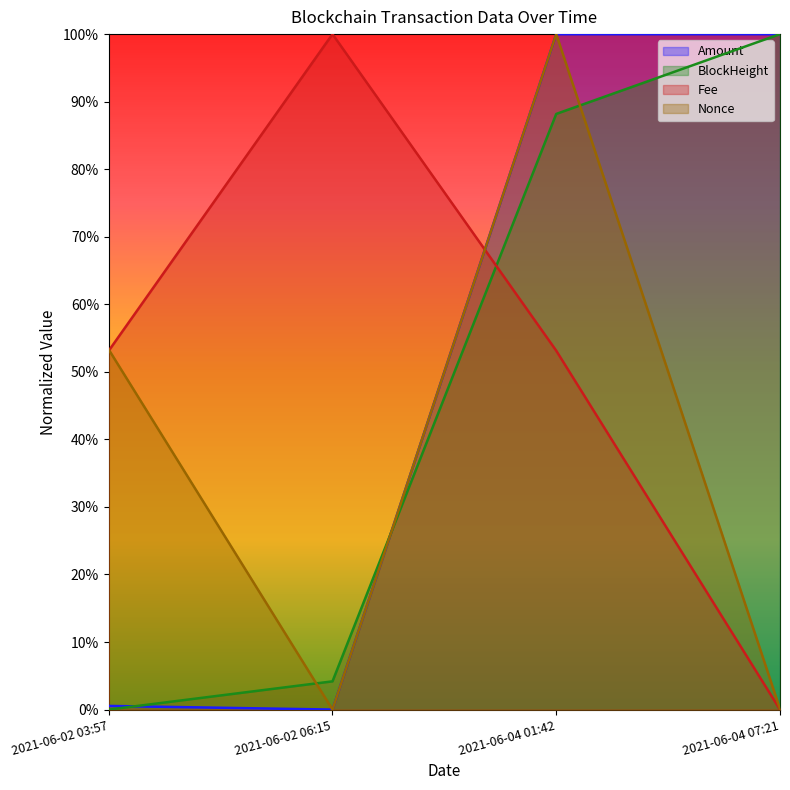

How many data points does each series have?

4